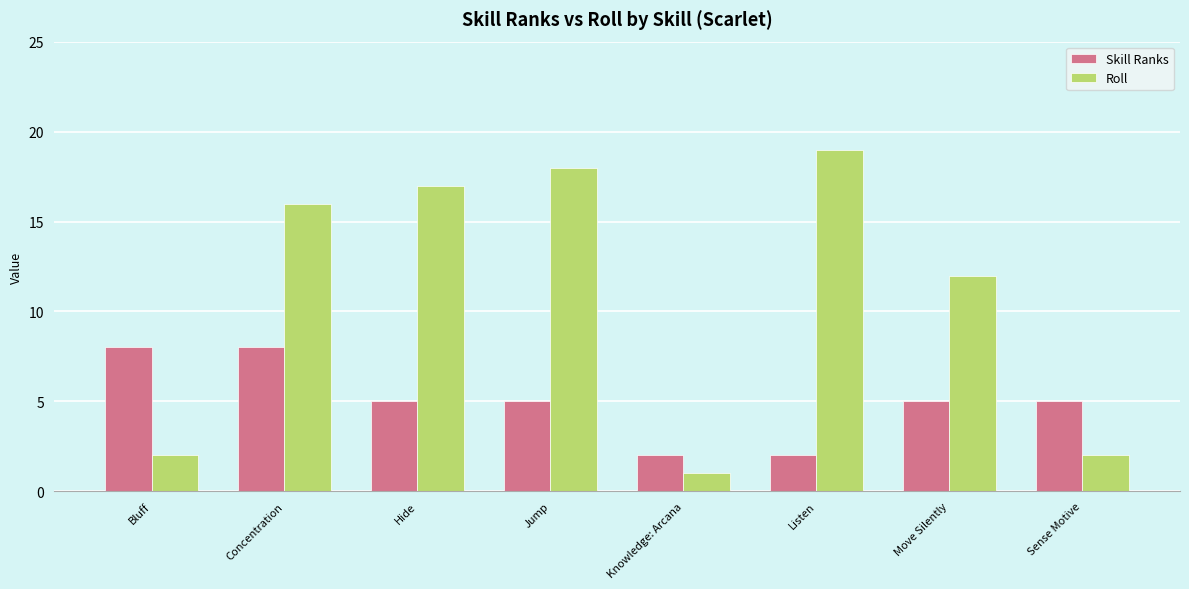

At which label does Roll reach its peak?

Listen